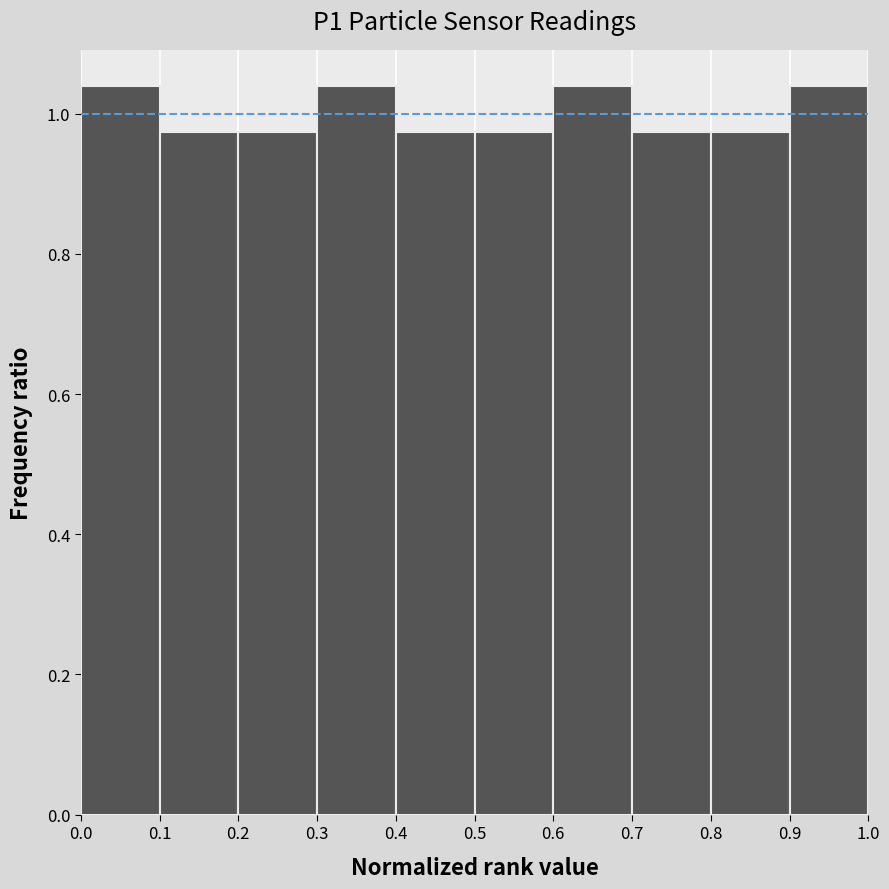

Reading left to right, list every bar in this chart as the range it spans on the x-axis followed by its height. The values are not printed on the chart, so give them approximately, as read against the axis.

0.0 to 0.1: 1.04
0.1 to 0.2: 0.98
0.2 to 0.3: 0.98
0.3 to 0.4: 1.04
0.4 to 0.5: 0.98
0.5 to 0.6: 0.98
0.6 to 0.7: 1.04
0.7 to 0.8: 0.98
0.8 to 0.9: 0.98
0.9 to 1.0: 1.04